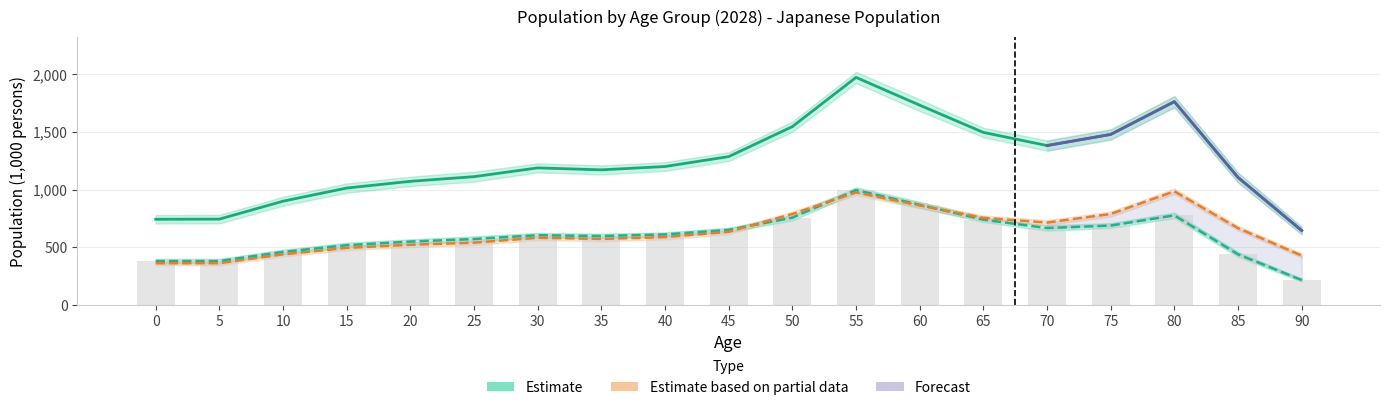

What value does the Female series have at 60?

862.8